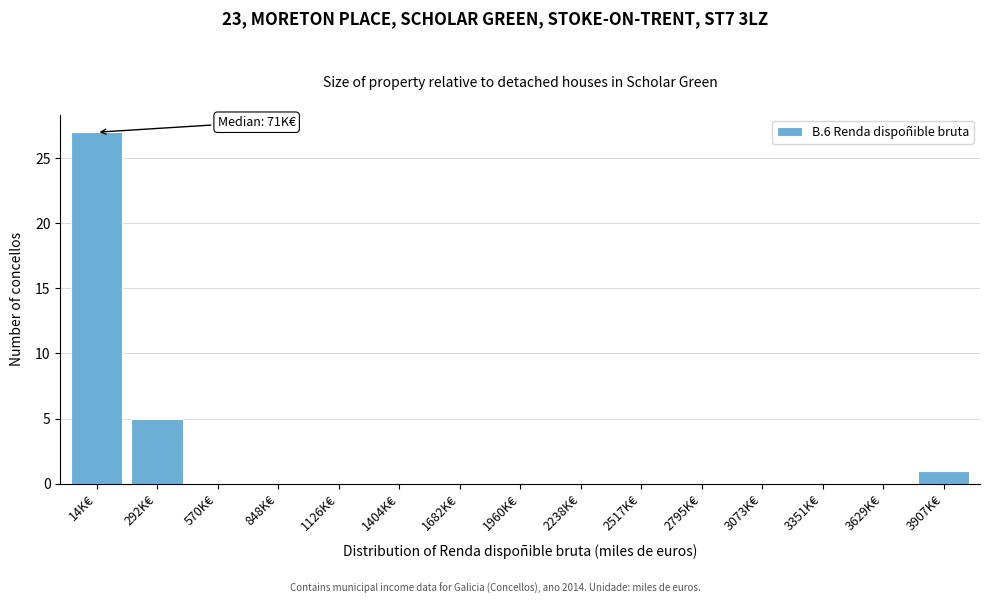

Reading right to left, list all the values displayed in this chart.

3907K€=1	3629K€=0	3351K€=0	3073K€=0	2795K€=0	2517K€=0	2238K€=0	1960K€=0	1682K€=0	1404K€=0	1126K€=0	848K€=0	570K€=0	292K€=5	14K€=27